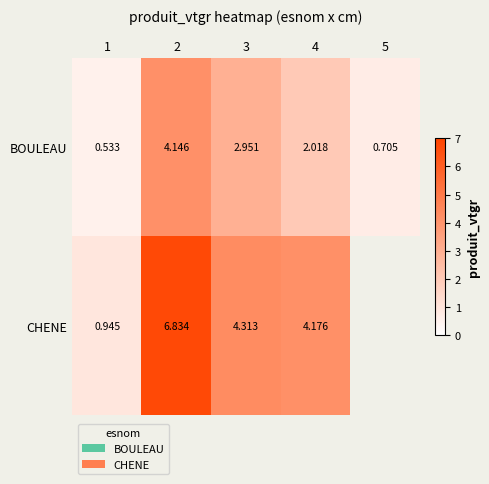

Between 3 and 4, which series saw the biggest shift?

BOULEAU